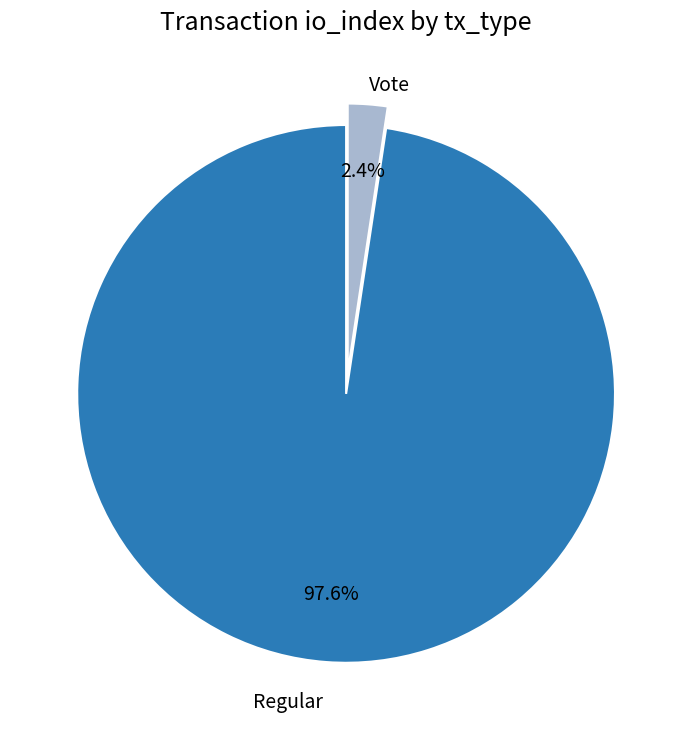

Is there any slice that represents more than half of the pie?

Yes